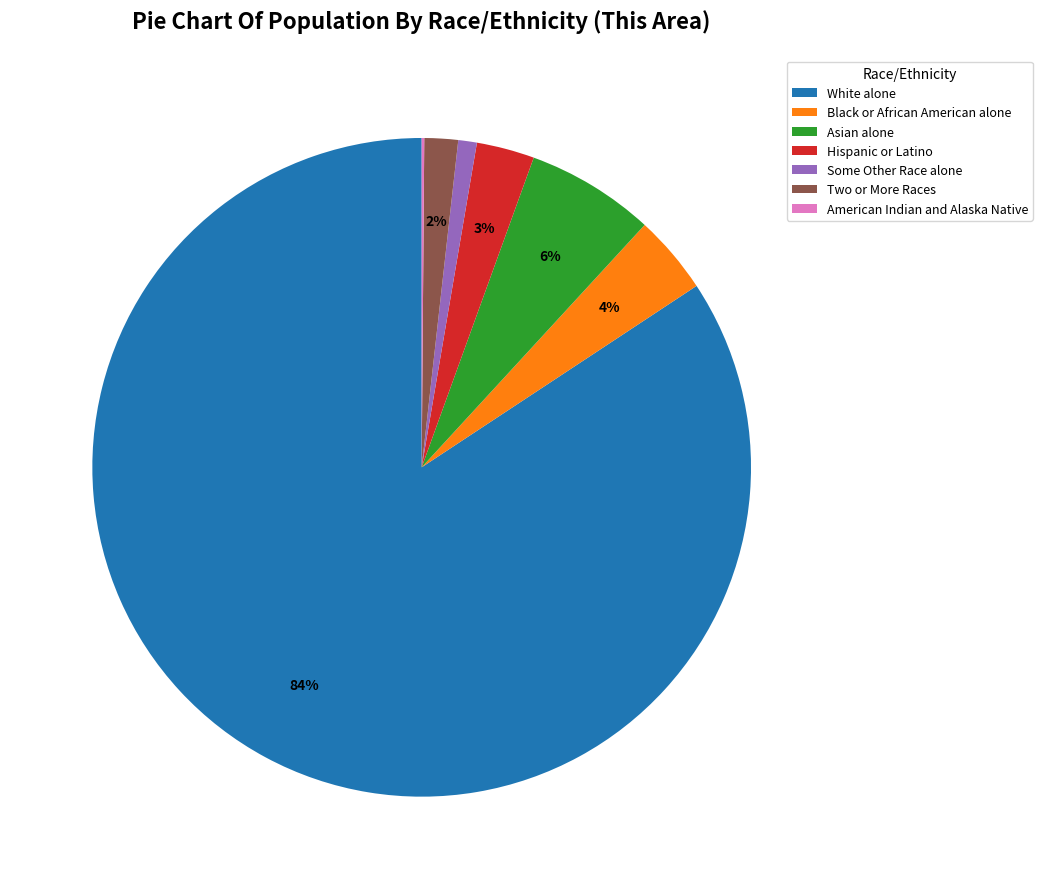

What percentage is the Black or African American alone slice, to the nearest percent?

4%